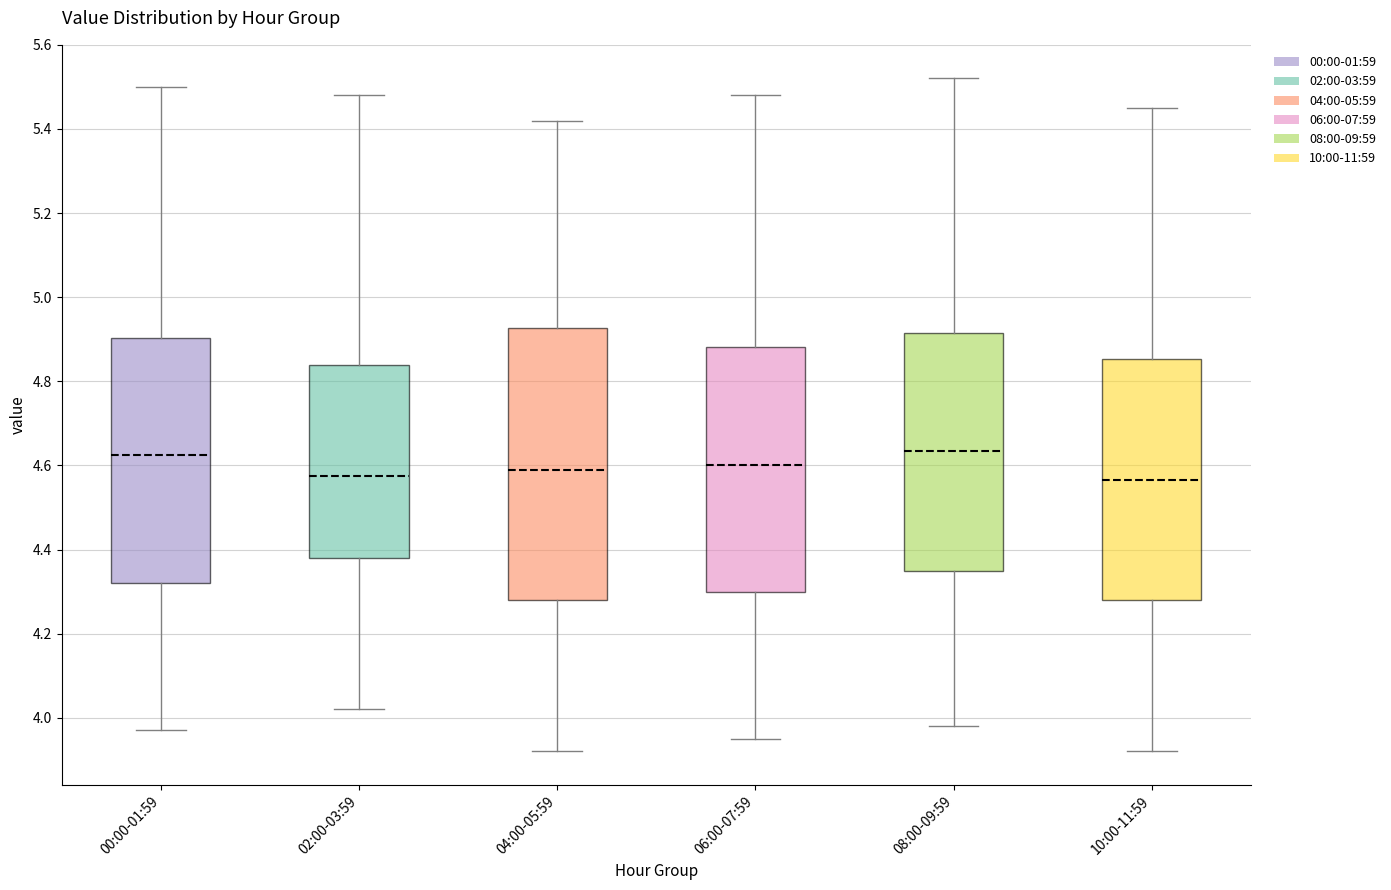

Reading left to right, transcribe this box plot: for each box, give where its median line is, the range the box spans, and where its two whiskers end, as read against the y-axis. The values are not printed on the chart, so give them approximately, as read against the axis.

00:00-01:59: median 4.62, box 4.32 to 4.90, whiskers 3.98 to 5.50
02:00-03:59: median 4.58, box 4.38 to 4.84, whiskers 4.02 to 5.48
04:00-05:59: median 4.60, box 4.28 to 4.92, whiskers 3.92 to 5.42
06:00-07:59: median 4.60, box 4.30 to 4.88, whiskers 3.96 to 5.48
08:00-09:59: median 4.64, box 4.36 to 4.92, whiskers 3.98 to 5.52
10:00-11:59: median 4.56, box 4.28 to 4.86, whiskers 3.92 to 5.46